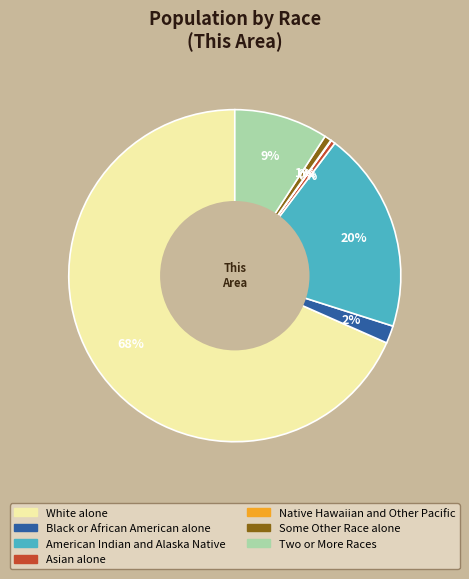

Is it true that Some Other Race alone is 11% of the pie?

False